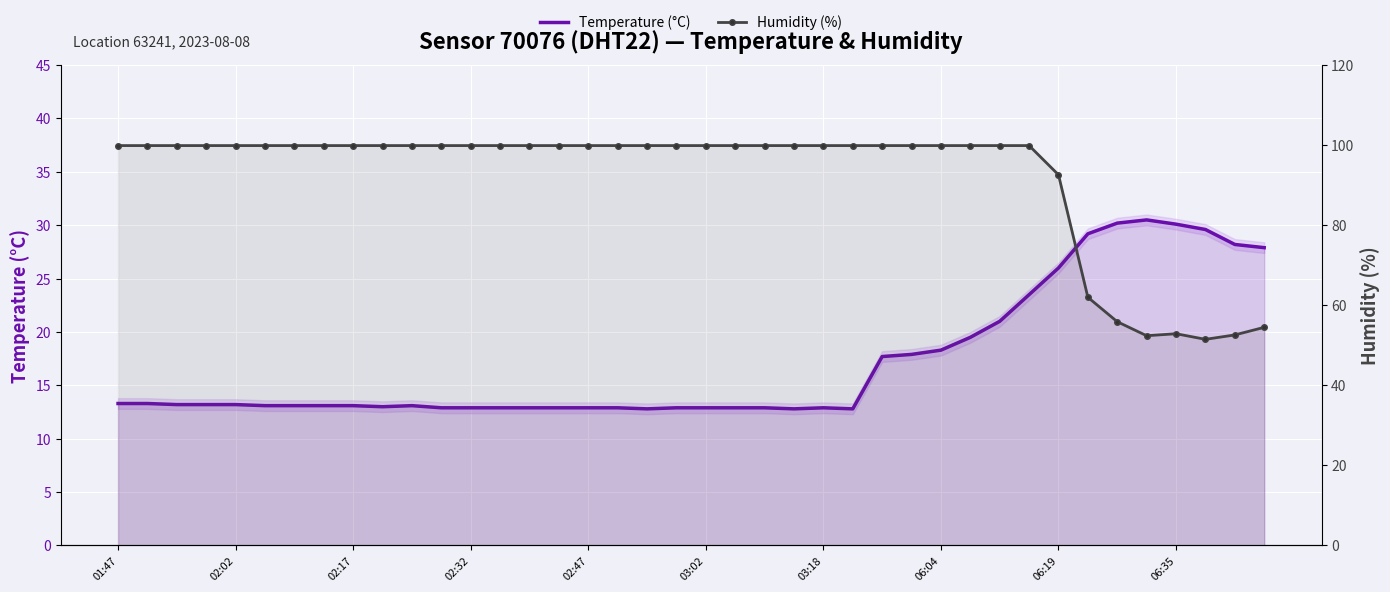

How many interior local peaks does the Humidity (%) series have?

1